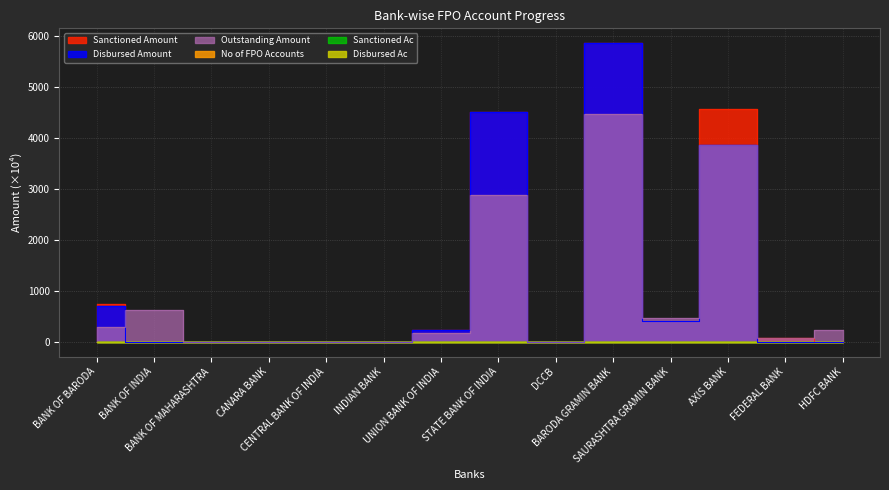

The value of Outstanding Amount at UNION BANK OF INDIA is 167.4. True or false?

True